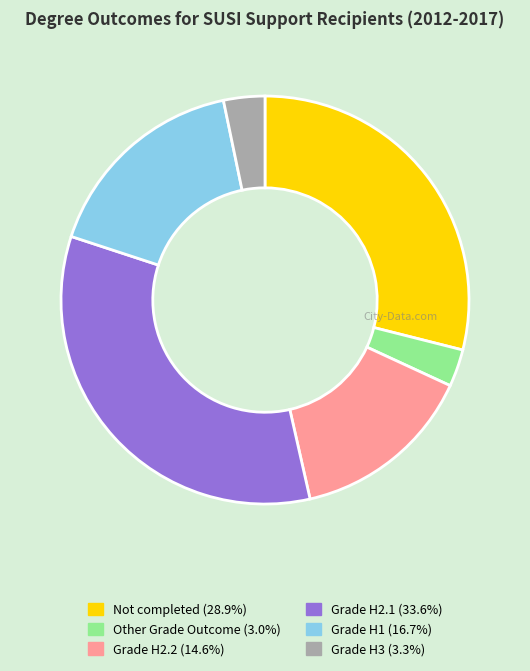

Which slice is the largest?

Grade H2.1